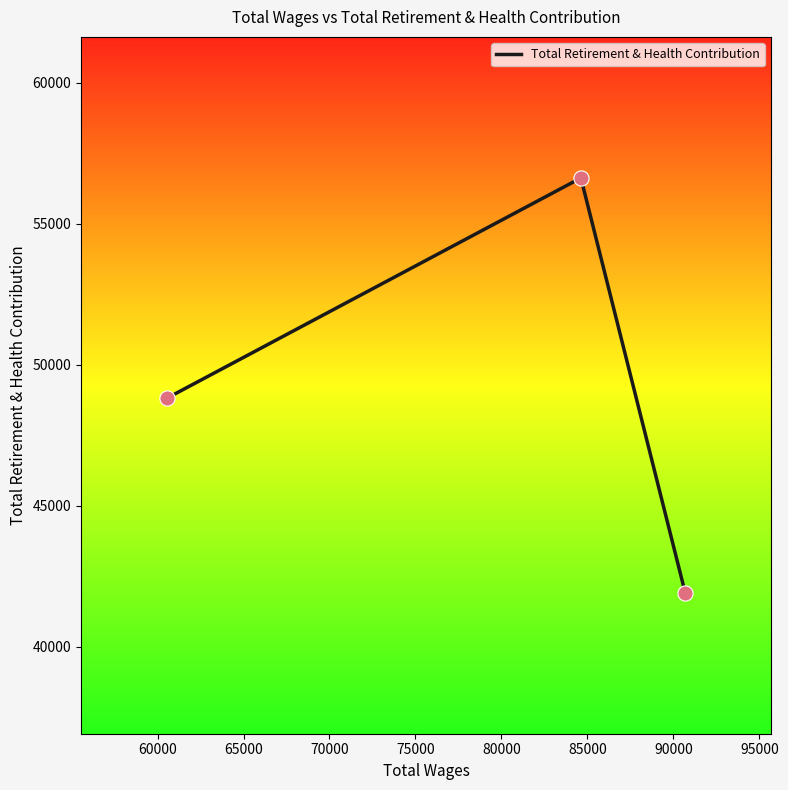

What is the smallest value displayed?

41922